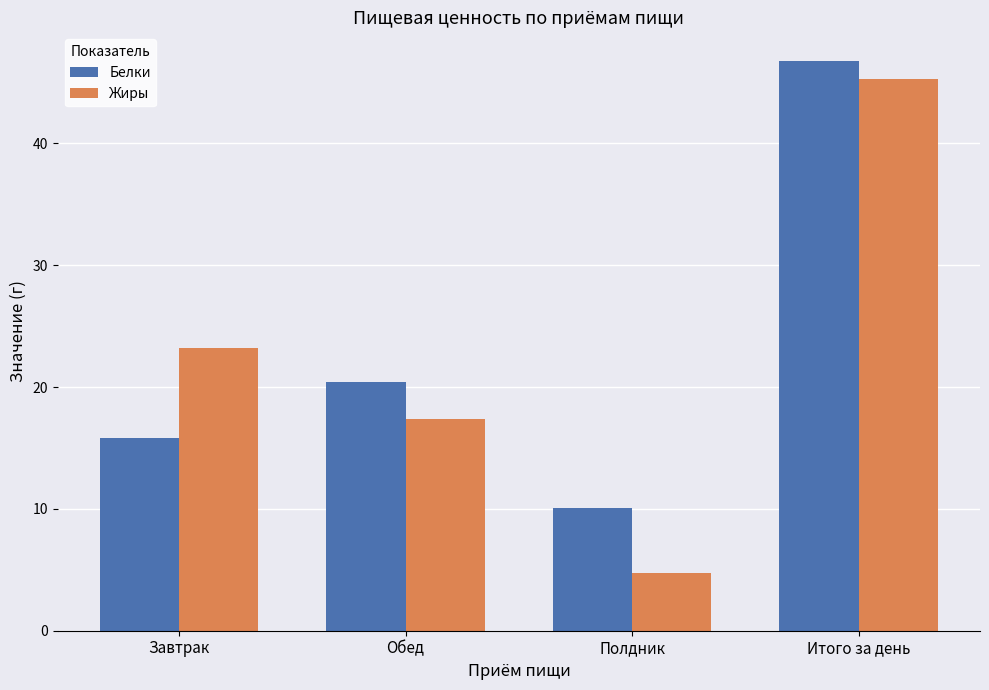

Which series has the largest total across all categories?

Белки